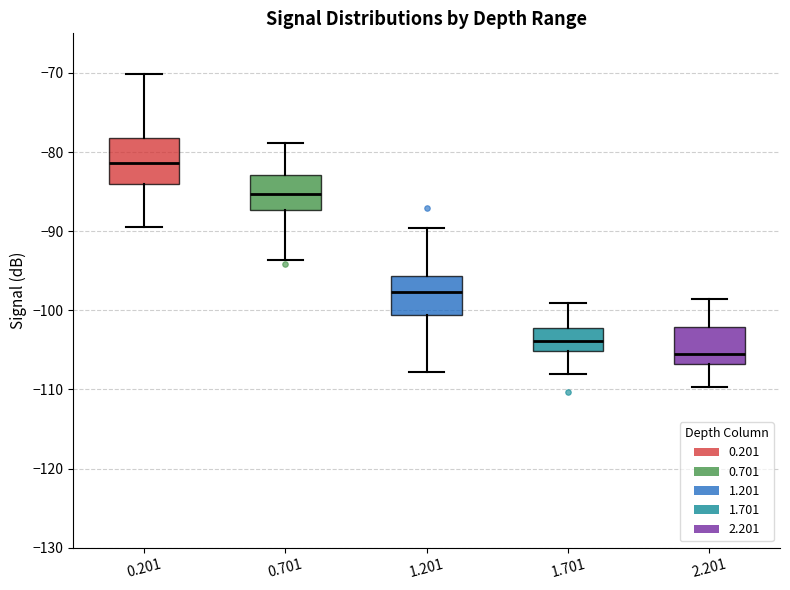

Where is the lower edge of the box at x = 2.201 on the y-axis? The values are not printed on the chart, so give them approximately, as read against the axis.

-107